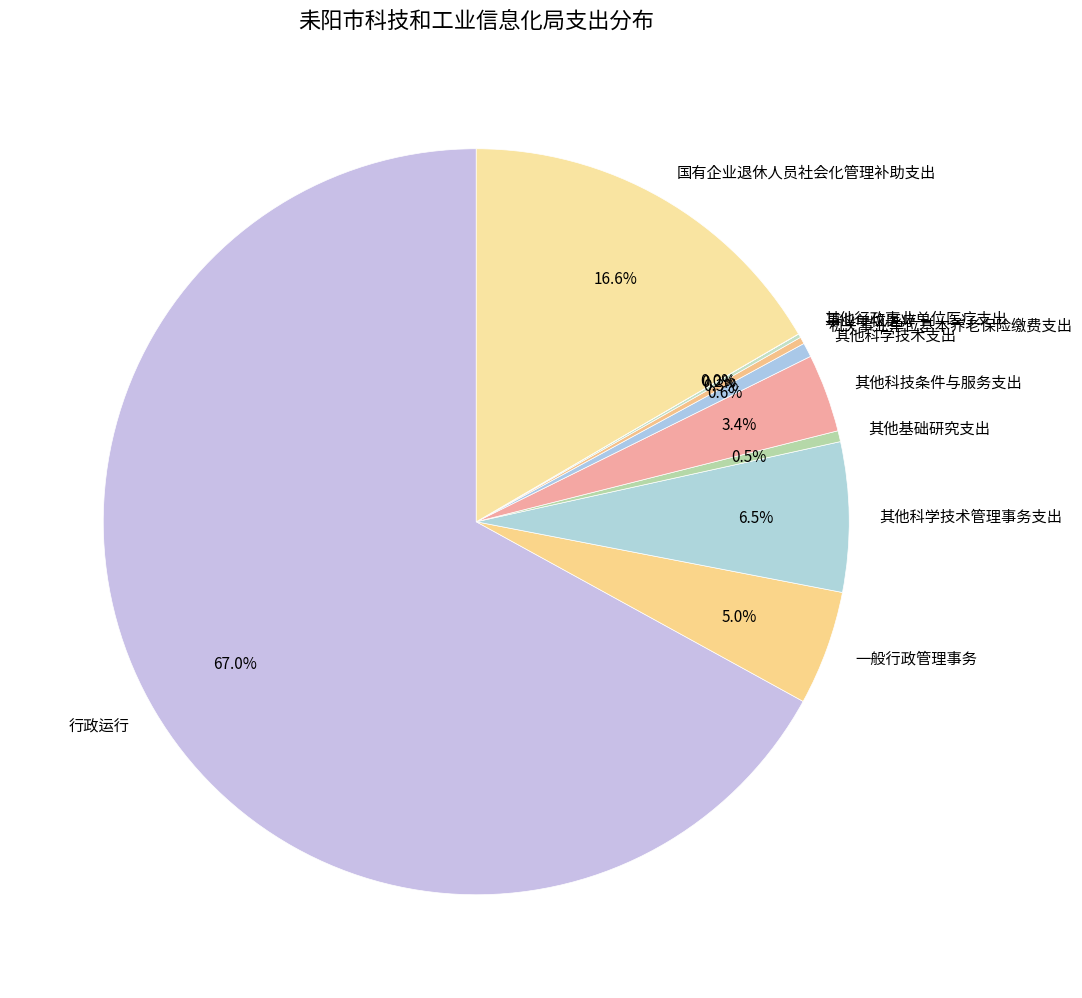

Between 其他科技条件与服务支出 and 其他科学技术管理事务支出, which is larger?

其他科学技术管理事务支出